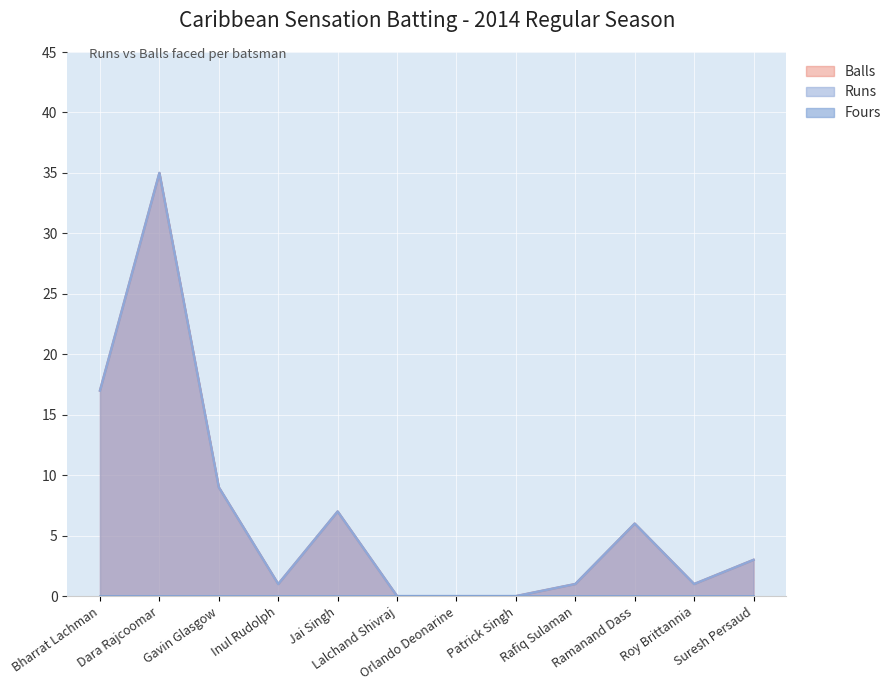

Which category has the highest value in the Balls series?

Dara Rajcoomar